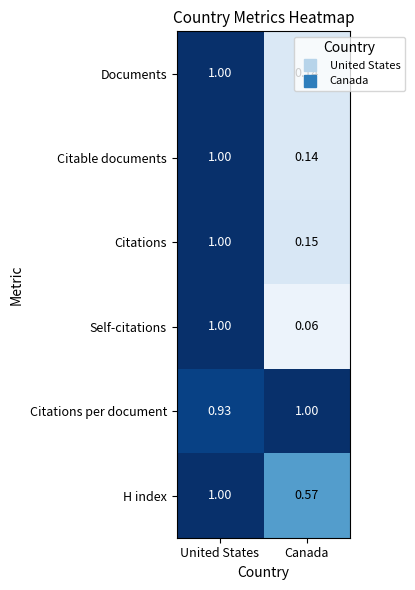

Which series has the widest spread of values?

Self-citations